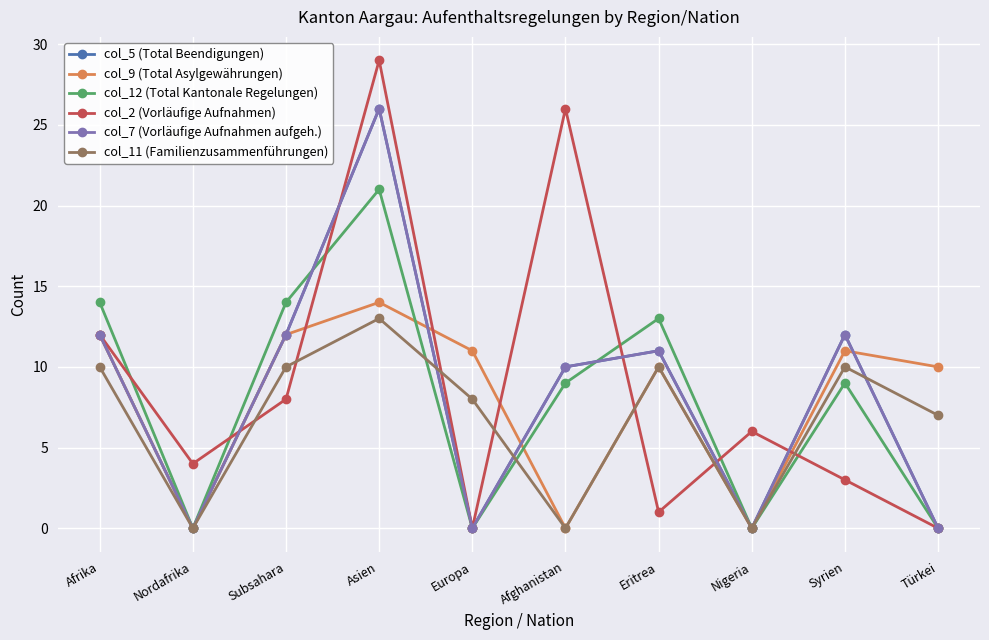

Does the chart have visible grid lines?

Yes